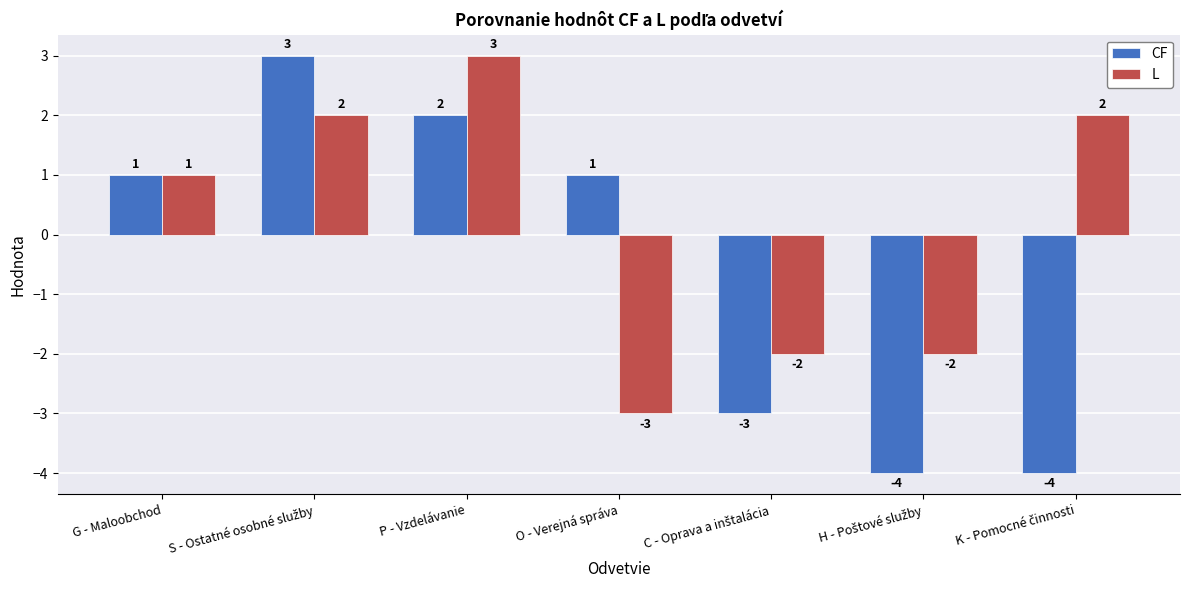

The CF series shows 1 at O - Verejná správa. True or false?

True